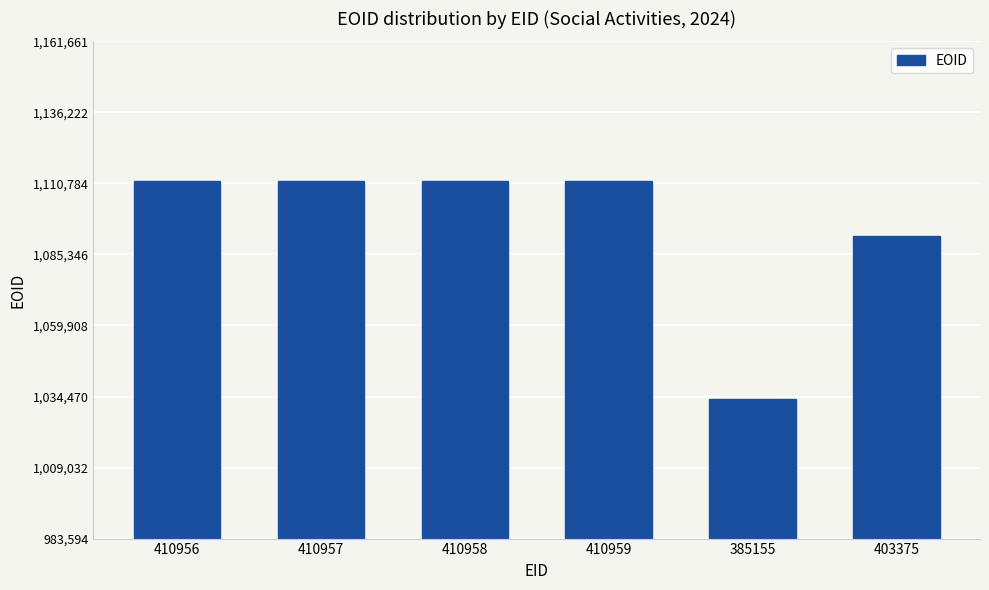

What is the greatest value displayed?

1111661